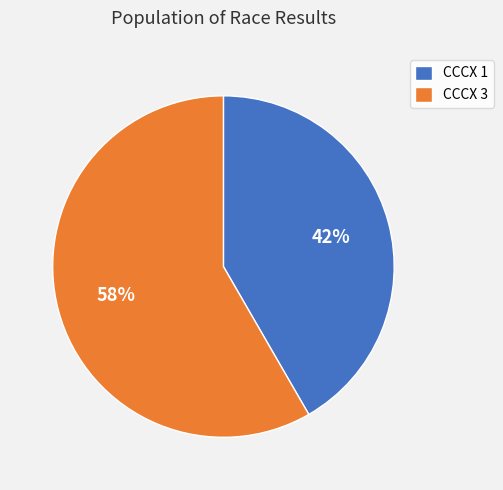

Is there a majority slice in this chart?

Yes